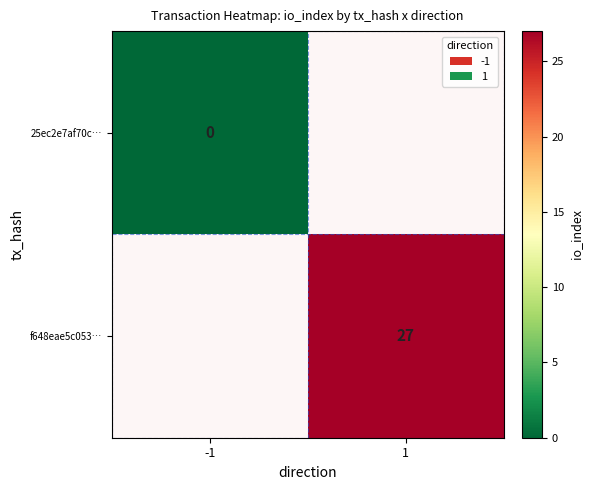

The value of f648eae5c053… at 1 is 27. True or false?

True